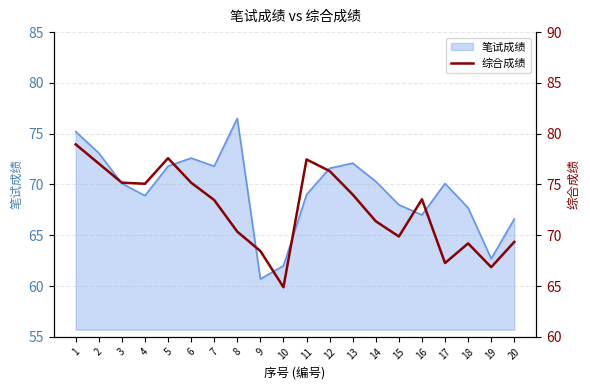

The value of 笔试成绩 at 8 is 76.5. True or false?

True